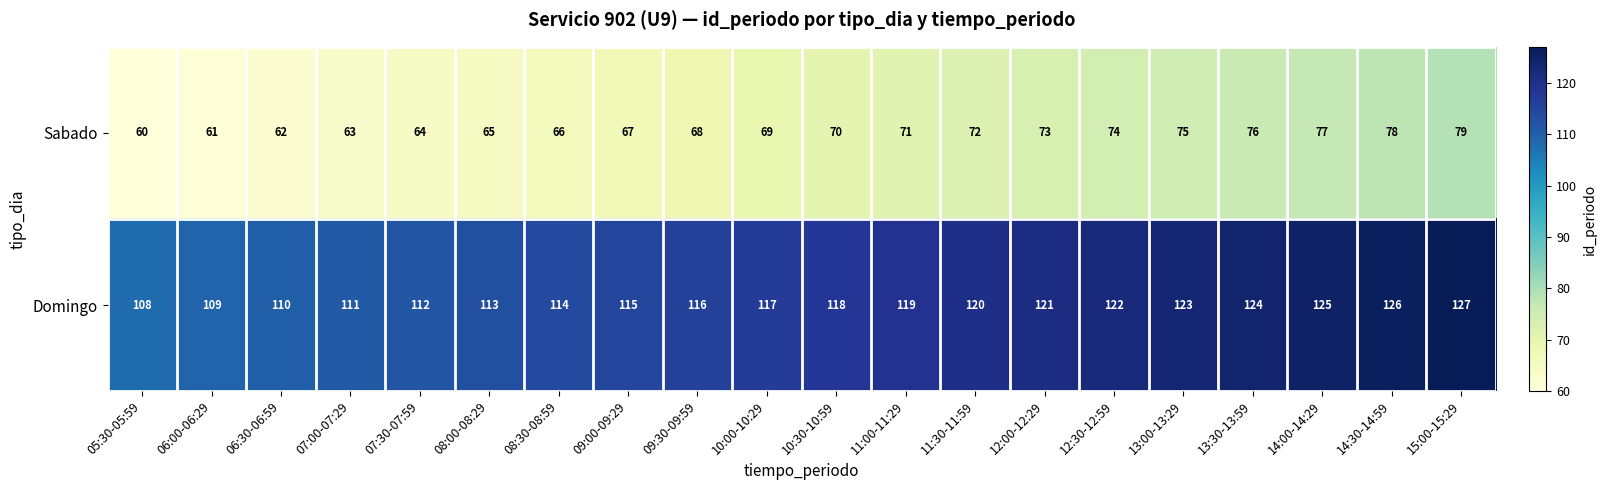

Where is Domingo nearest to the value 117?

10:00-10:29